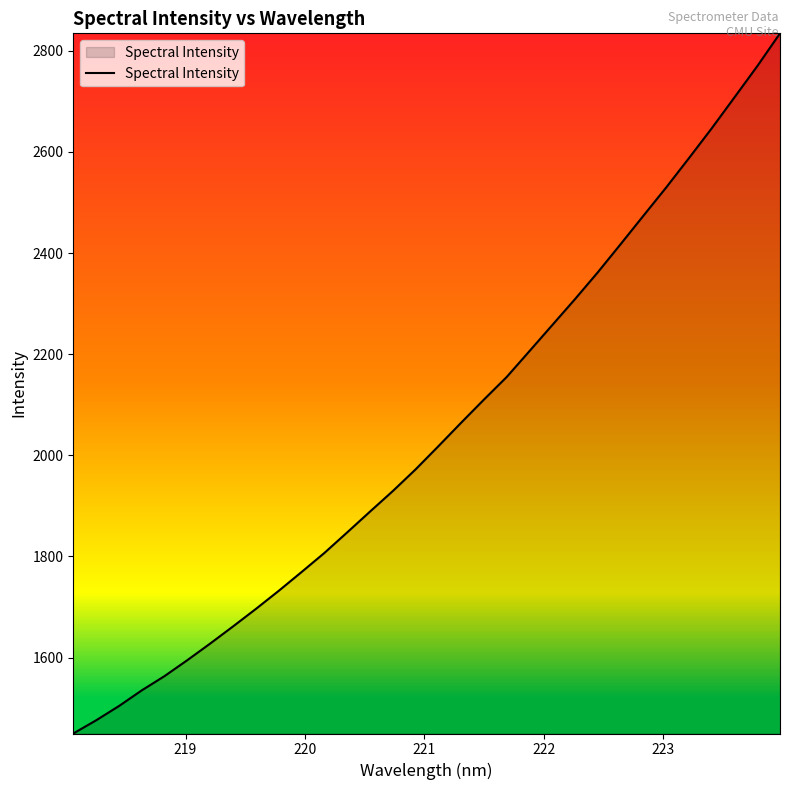

What is the maximum value shown in the chart?

2834.4